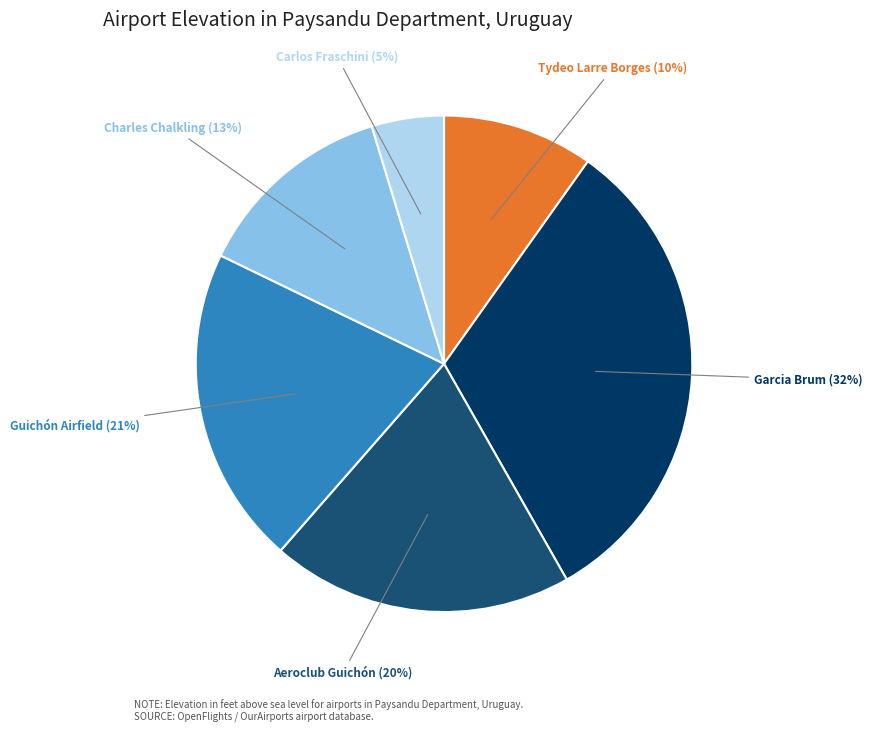

To the nearest percent, what is the difference between the largest and smallest slice percentages?

27%